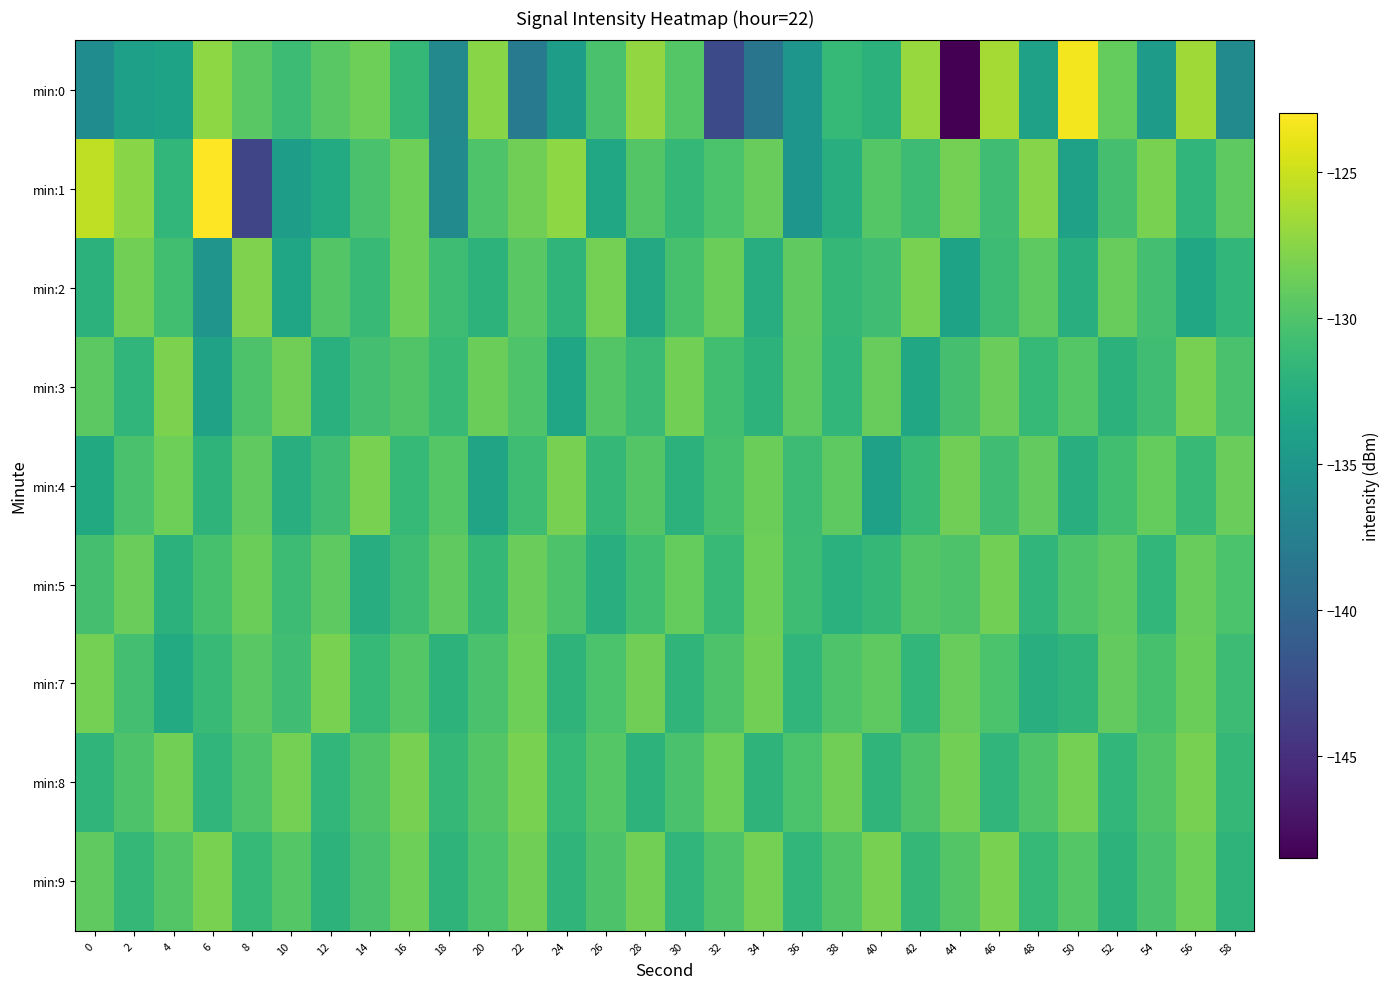

Which series changed the most between 30 and 32?

min:0